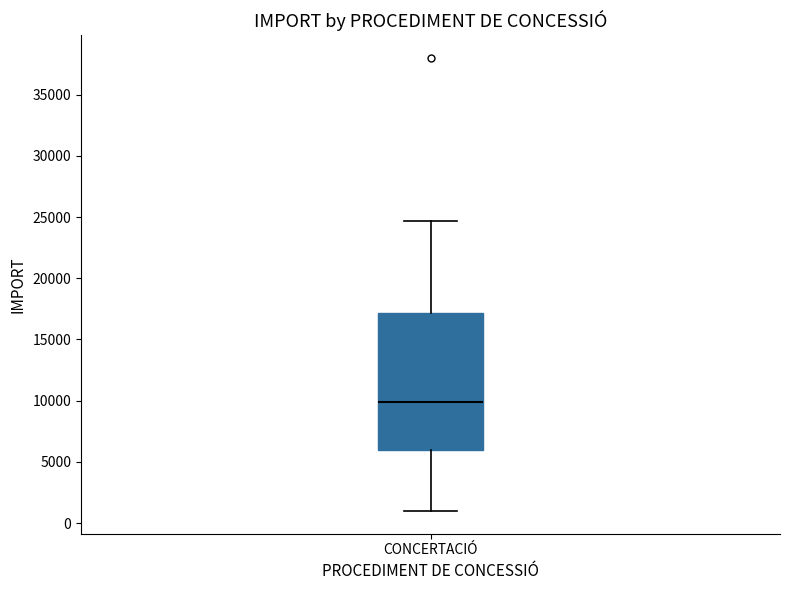

Read this box plot against the y-axis: the position of the median line, the range covered by the box, and the ends of both whiskers. The values are not printed on the chart, so give them approximately, as read against the axis.

median 10000, box 6000 to 17000, whiskers 1000 to 24500